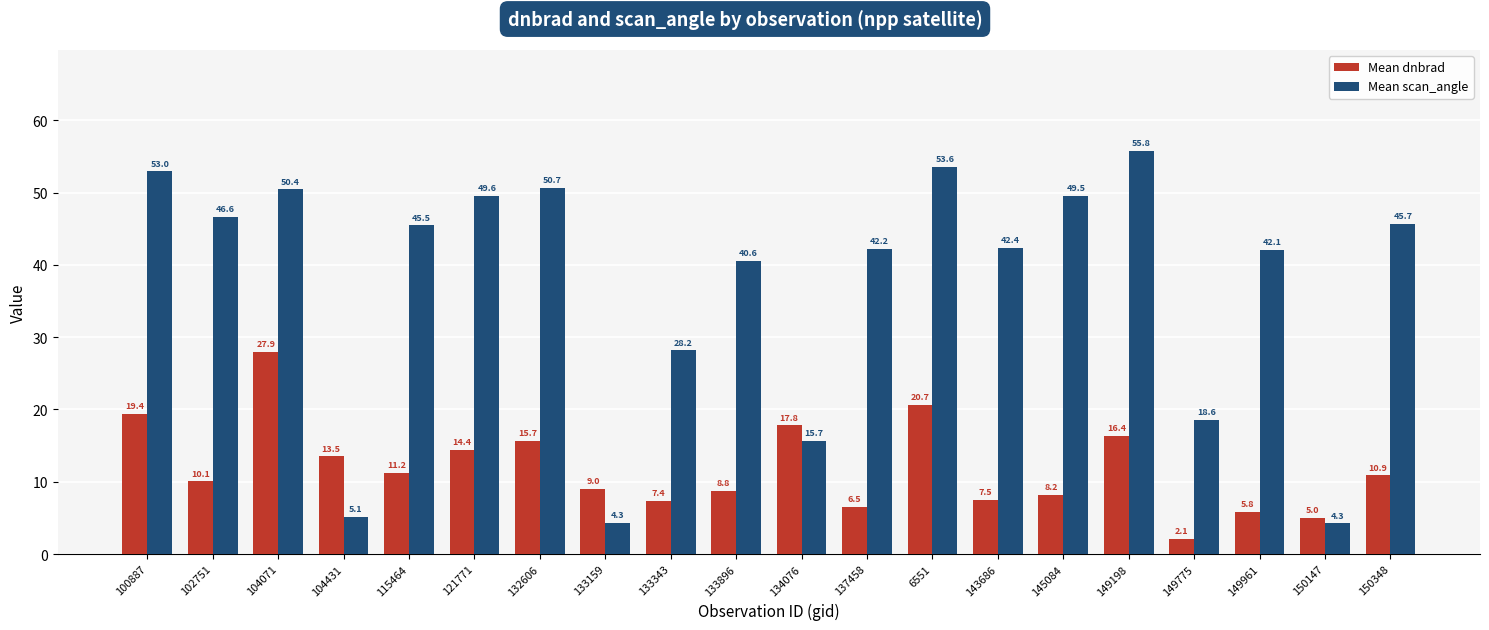

How many groups of bars are there?

20